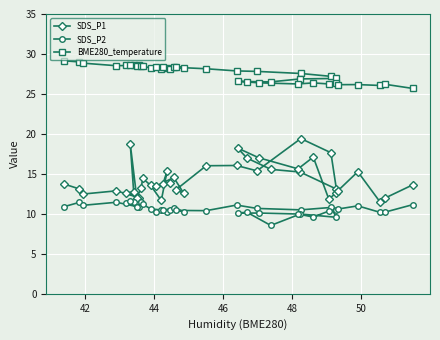

The SDS_P1 series shows 5.5 at 44. True or false?

False